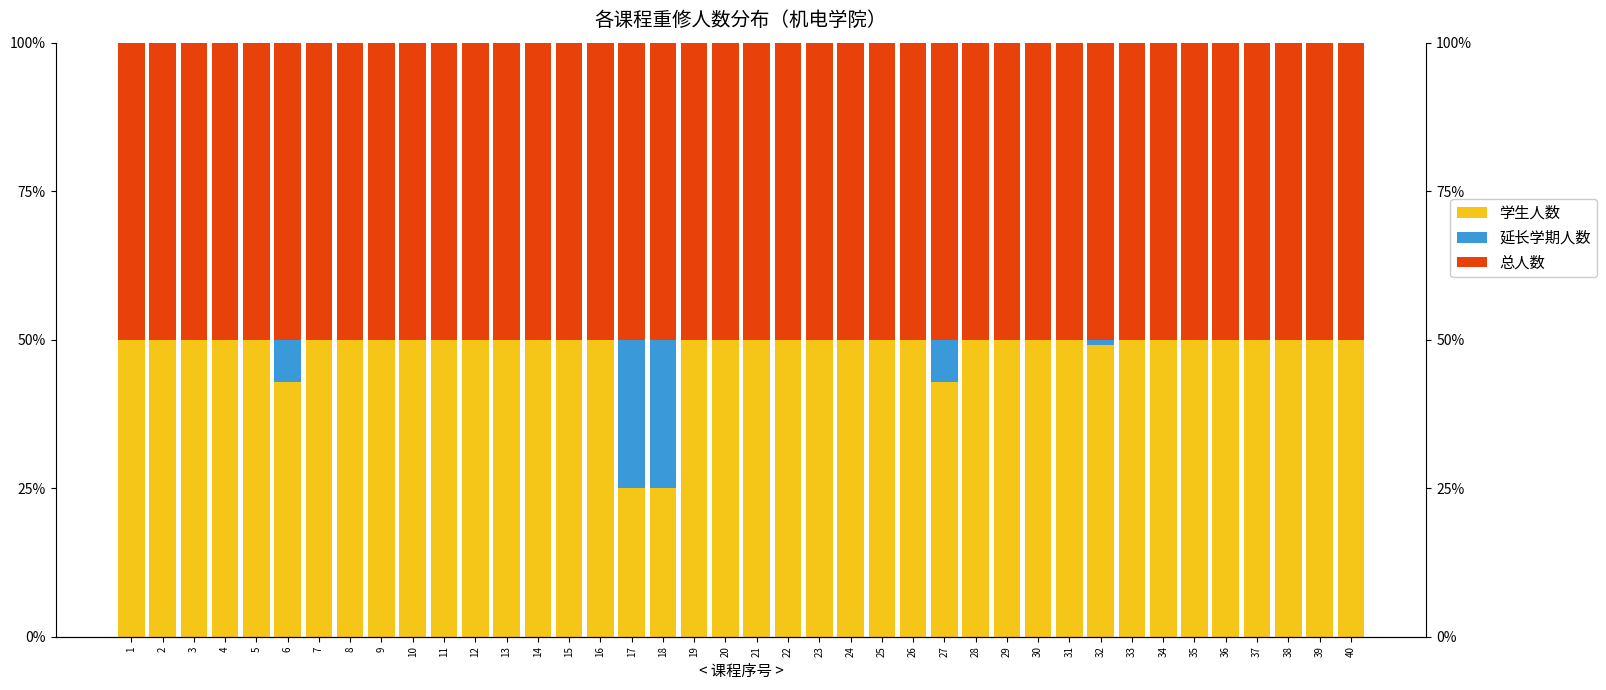

Which series changed the most between 7 and 17?

学生人数